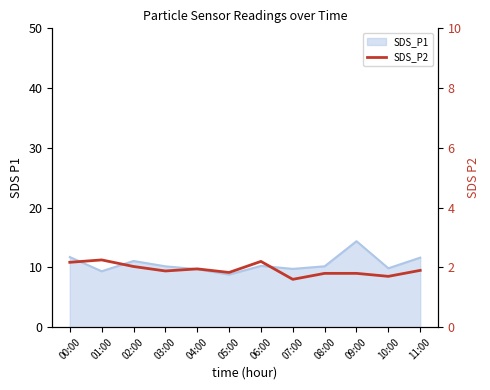

Does the chart have visible grid lines?

No